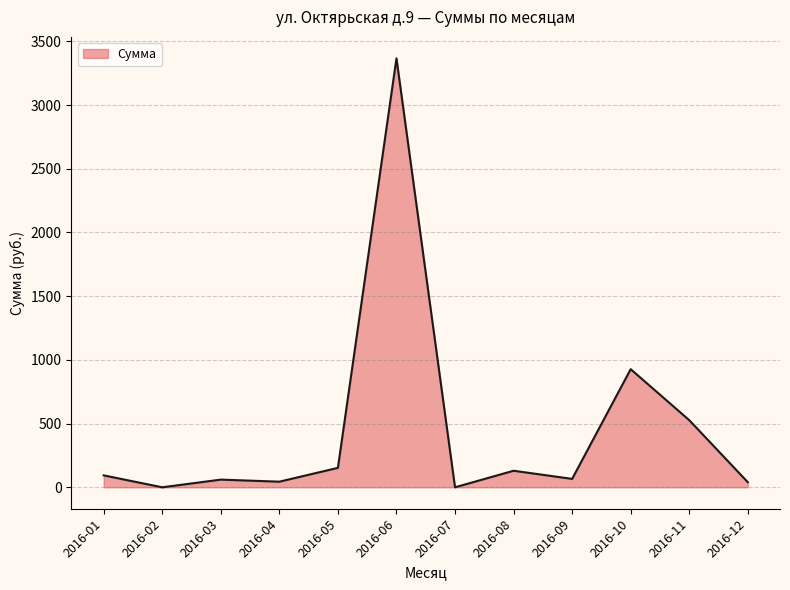

Which has a higher value, 2016-08 or 2016-06?

2016-06